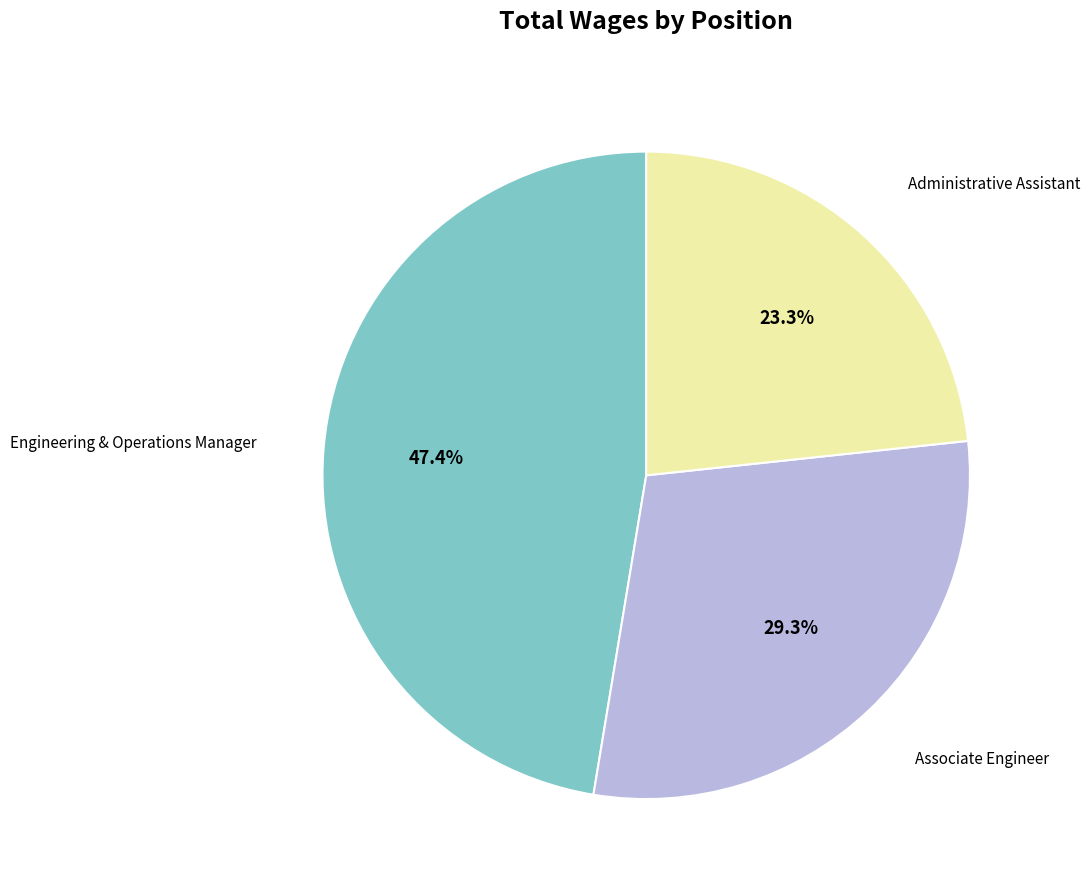

Is there any slice that represents more than half of the pie?

No